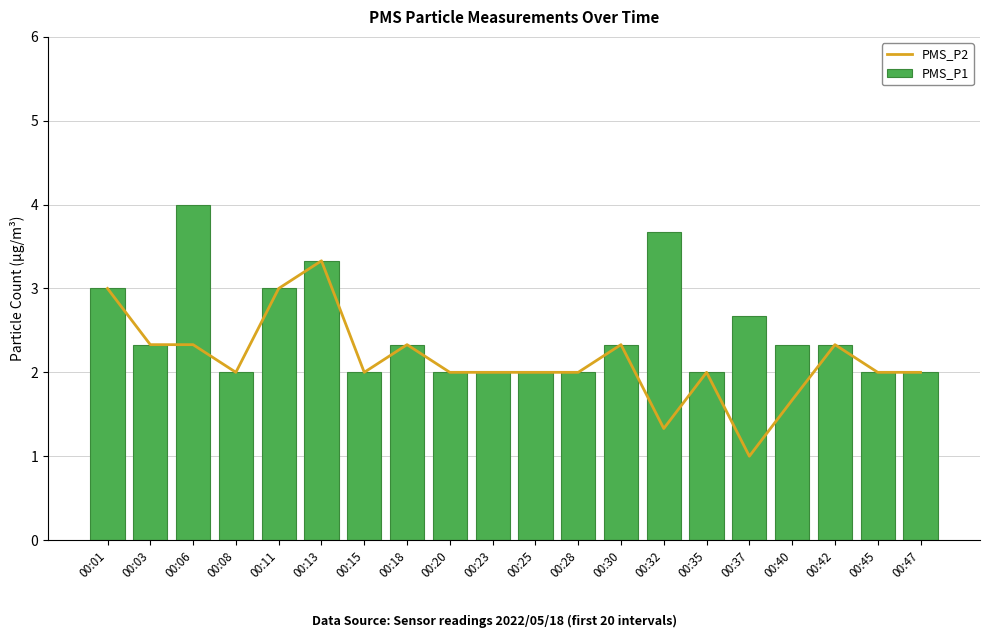

What is the value of the PMS_P2 bar at the 11th from the left?

2.0